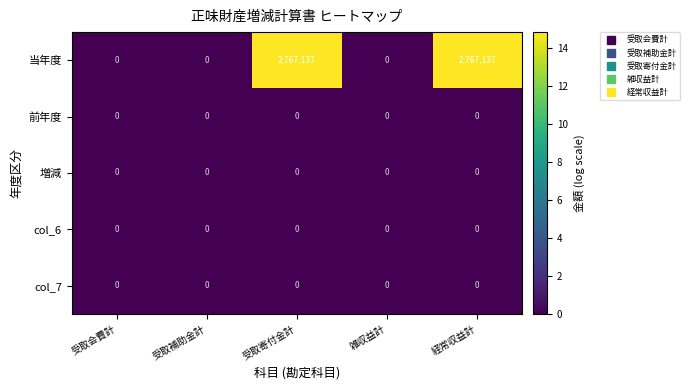

What is the total value across all series at 経常収益計?

2767137